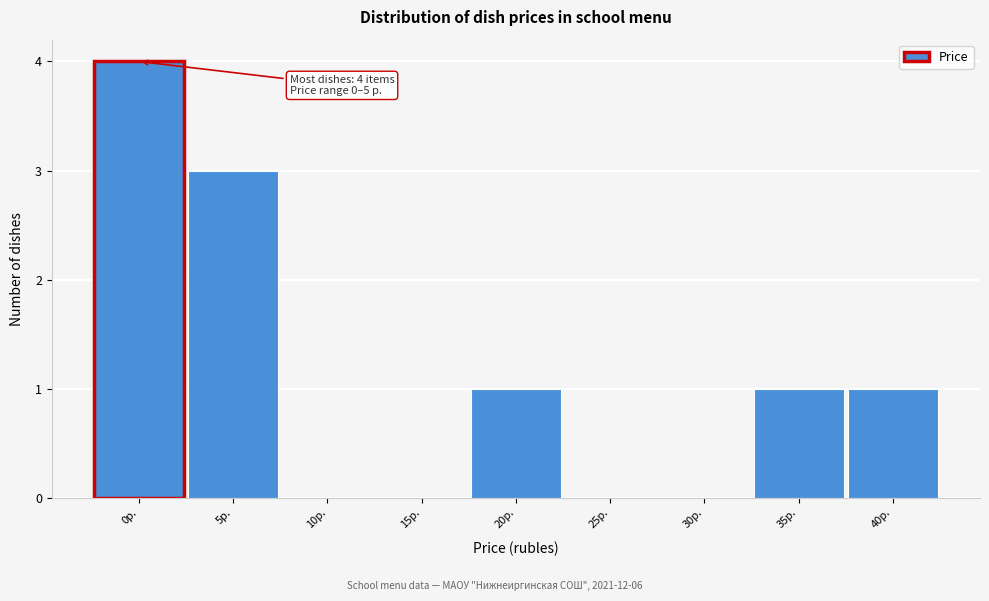

Reading left to right, what are all the values shown in this chart?

0р.=4	5р.=3	10р.=0	15р.=0	20р.=1	25р.=0	30р.=0	35р.=1	40р.=1